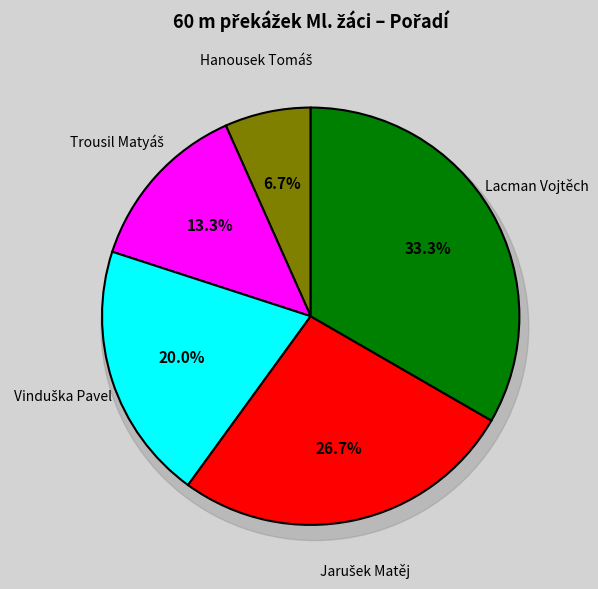

Is it true that Jarušek Matěj is 27% of the pie?

True